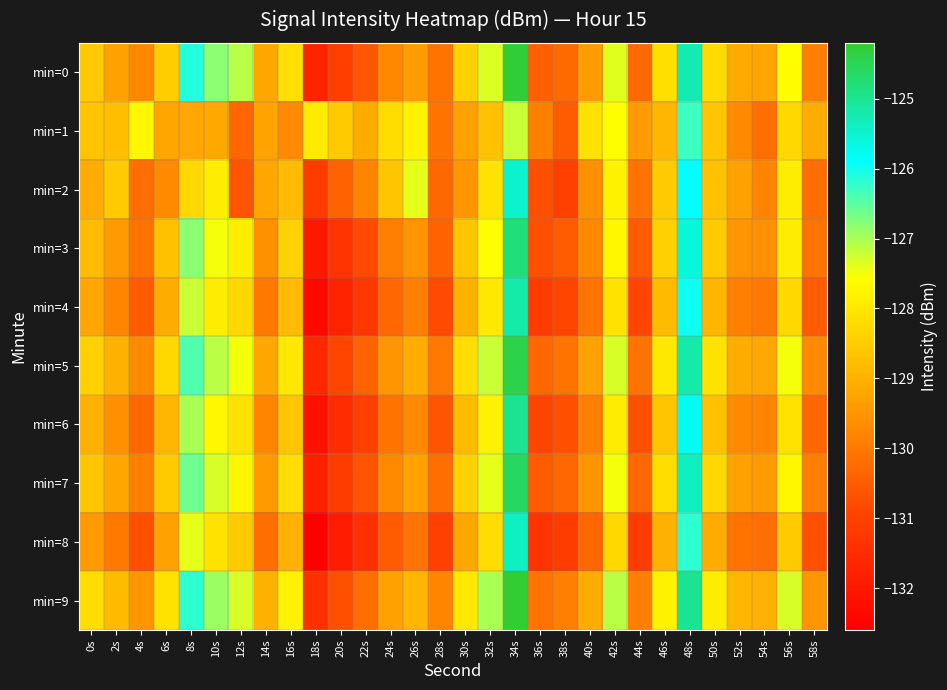

Reading left to right, transcribe all the data shown in this chart.

min=0: 0s=-128.6	2s=-129.3	4s=-129.7	6s=-128.5	8s=-126.1	10s=-126.8	12s=-127.1	14s=-129.2	16s=-128.2	18s=-131.7	20s=-131.1	22s=-130.6	24s=-129.7	26s=-129.4	28s=-130.1	30s=-128.4	32s=-127.3	34s=-124.3	36s=-130.4	38s=-130.3	40s=-129.4	42s=-127.4	44s=-130.2	46s=-128.1	48s=-125.3	50s=-128.2	52s=-129.1	54s=-129.2	56s=-127.6	58s=-129.9
min=1: 0s=-128.7	2s=-128.7	4s=-127.7	6s=-129.2	8s=-129.2	10s=-129.2	12s=-130.3	14s=-129.3	16s=-129.7	18s=-127.9	20s=-128.5	22s=-129.1	24s=-128.2	26s=-127.8	28s=-130.1	30s=-129.3	32s=-128.7	34s=-127.2	36s=-129.9	38s=-130.5	40s=-128.1	42s=-127.6	44s=-129.4	46s=-128.9	48s=-126.3	50s=-128.6	52s=-129.7	54s=-130.2	56s=-128.3	58s=-129.1
min=2: 0s=-129.1	2s=-128.5	4s=-130.2	6s=-129.7	8s=-128.3	10s=-127.9	12s=-130.6	14s=-129.2	16s=-128.8	18s=-131.1	20s=-130.4	22s=-129.8	24s=-128.6	26s=-127.4	28s=-130.3	30s=-129.5	32s=-128.1	34s=-125.5	36s=-130.7	38s=-131.0	40s=-129.6	42s=-127.8	44s=-130.1	46s=-128.5	48s=-125.9	50s=-128.7	52s=-129.3	54s=-129.8	56s=-127.9	58s=-130.2
min=3: 0s=-128.8	2s=-129.4	4s=-130.1	6s=-128.7	8s=-126.8	10s=-127.5	12s=-127.9	14s=-129.6	16s=-128.4	18s=-132.0	20s=-131.3	22s=-130.8	24s=-129.9	26s=-129.5	28s=-130.4	30s=-128.6	32s=-127.6	34s=-124.8	36s=-130.7	38s=-130.5	40s=-129.7	42s=-127.7	44s=-130.5	46s=-128.4	48s=-125.6	50s=-128.5	52s=-129.5	54s=-129.6	56s=-127.9	58s=-130.1
min=4: 0s=-129.2	2s=-129.8	4s=-130.5	6s=-129.1	8s=-127.2	10s=-127.9	12s=-128.3	14s=-130.0	16s=-128.8	18s=-132.4	20s=-131.7	22s=-131.2	24s=-130.3	26s=-129.9	28s=-130.8	30s=-129.0	32s=-128.0	34s=-125.2	36s=-131.1	38s=-130.9	40s=-130.1	42s=-128.1	44s=-130.9	46s=-128.8	48s=-126.0	50s=-128.9	52s=-129.9	54s=-130.0	56s=-128.3	58s=-130.5
min=5: 0s=-128.4	2s=-129.0	4s=-129.7	6s=-128.3	8s=-126.4	10s=-127.1	12s=-127.5	14s=-129.2	16s=-128.0	18s=-131.6	20s=-130.9	22s=-130.4	24s=-129.5	26s=-129.1	28s=-130.0	30s=-128.2	32s=-127.2	34s=-124.4	36s=-130.3	38s=-130.1	40s=-129.3	42s=-127.3	44s=-130.1	46s=-128.0	48s=-125.2	50s=-128.1	52s=-129.1	54s=-129.2	56s=-127.5	58s=-129.7
min=6: 0s=-129.0	2s=-129.6	4s=-130.3	6s=-128.9	8s=-127.0	10s=-127.7	12s=-128.1	14s=-129.8	16s=-128.6	18s=-132.2	20s=-131.5	22s=-131.0	24s=-130.1	26s=-129.7	28s=-130.6	30s=-128.8	32s=-127.8	34s=-125.0	36s=-130.9	38s=-130.7	40s=-129.9	42s=-127.9	44s=-130.7	46s=-128.6	48s=-125.8	50s=-128.7	52s=-129.7	54s=-129.8	56s=-128.1	58s=-130.3
min=7: 0s=-128.6	2s=-129.2	4s=-129.9	6s=-128.5	8s=-126.6	10s=-127.3	12s=-127.7	14s=-129.4	16s=-128.2	18s=-131.8	20s=-131.1	22s=-130.6	24s=-129.7	26s=-129.3	28s=-130.2	30s=-128.4	32s=-127.4	34s=-124.6	36s=-130.5	38s=-130.3	40s=-129.5	42s=-127.5	44s=-130.3	46s=-128.2	48s=-125.4	50s=-128.3	52s=-129.3	54s=-129.4	56s=-127.7	58s=-129.9
min=8: 0s=-129.4	2s=-130.0	4s=-130.7	6s=-129.3	8s=-127.4	10s=-128.1	12s=-128.5	14s=-130.2	16s=-129.0	18s=-132.6	20s=-131.9	22s=-131.4	24s=-130.5	26s=-130.1	28s=-131.0	30s=-129.2	32s=-128.2	34s=-125.4	36s=-131.3	38s=-131.1	40s=-130.3	42s=-128.3	44s=-131.1	46s=-129.0	48s=-126.2	50s=-129.1	52s=-130.1	54s=-130.2	56s=-128.5	58s=-130.7
min=9: 0s=-128.2	2s=-128.8	4s=-129.5	6s=-128.1	8s=-126.2	10s=-126.9	12s=-127.3	14s=-129.0	16s=-127.8	18s=-131.4	20s=-130.7	22s=-130.2	24s=-129.3	26s=-128.9	28s=-129.8	30s=-128.0	32s=-127.0	34s=-124.2	36s=-130.1	38s=-129.9	40s=-129.1	42s=-127.1	44s=-129.9	46s=-127.8	48s=-125.0	50s=-127.9	52s=-128.9	54s=-129.0	56s=-127.3	58s=-129.5